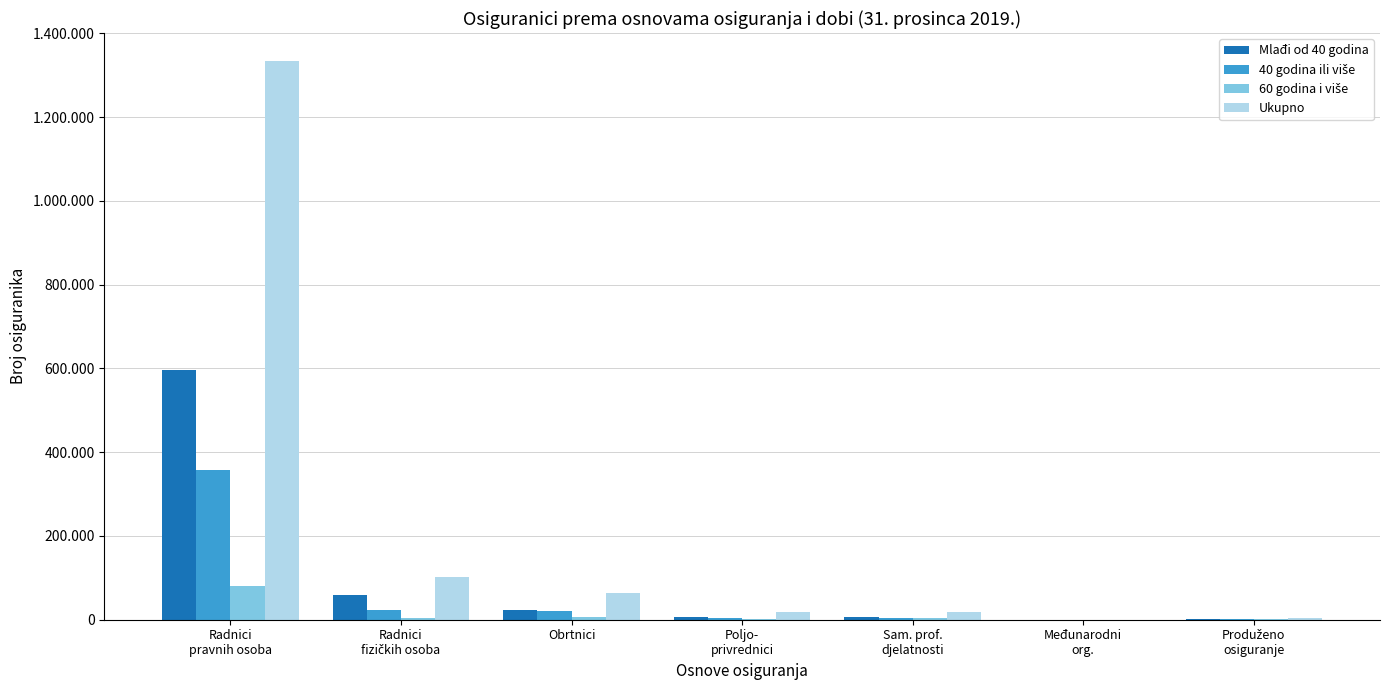

Does the chart contain stacked bars?

No